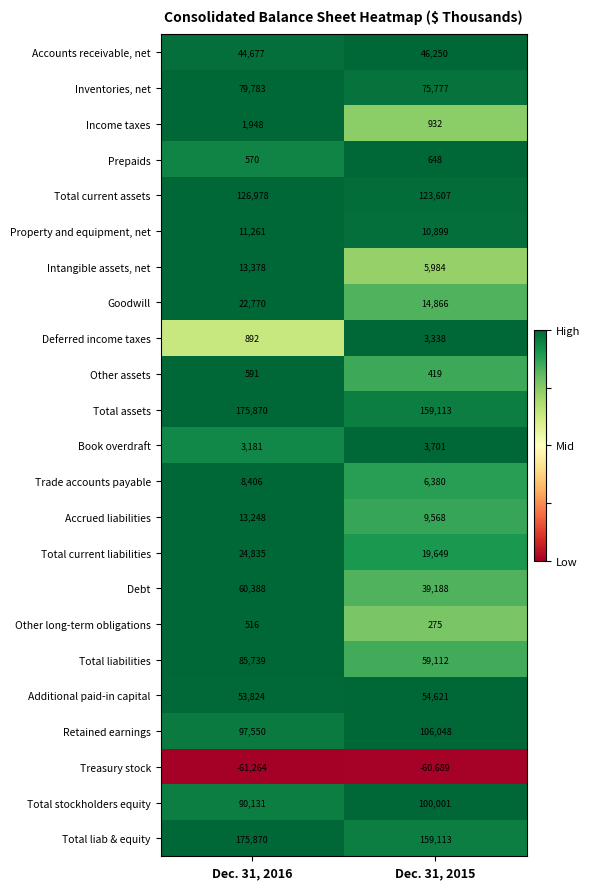

List the labels in order of Prepaids value, largest first.

Dec. 31, 2015, Dec. 31, 2016